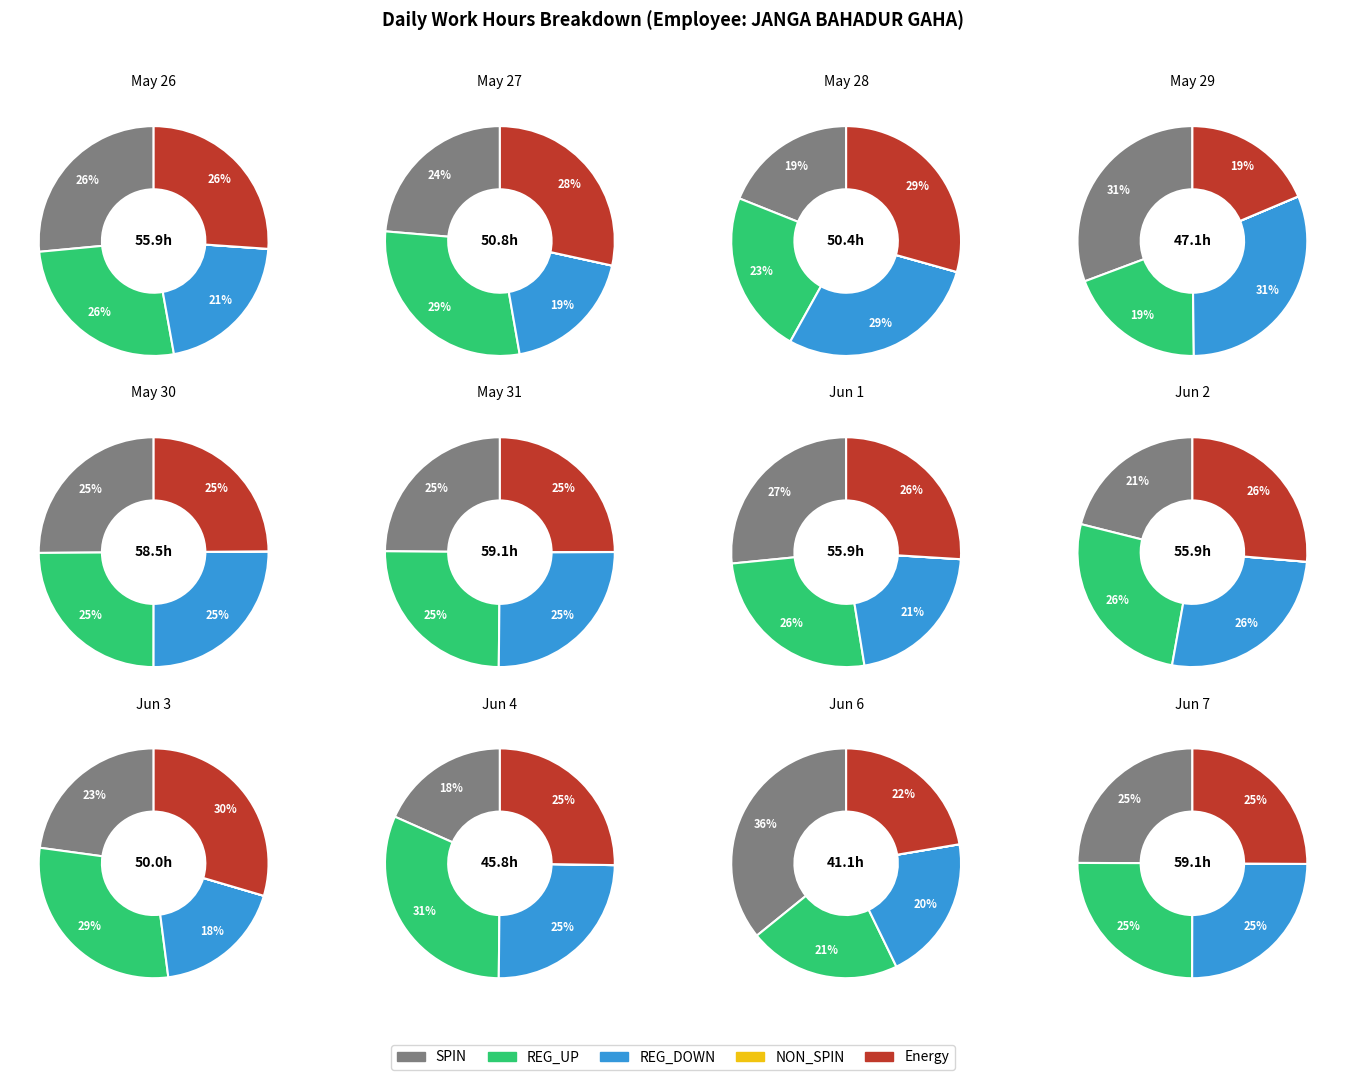

Which series changed the most between 27-Sat and 31-Wed?

REG_DOWN